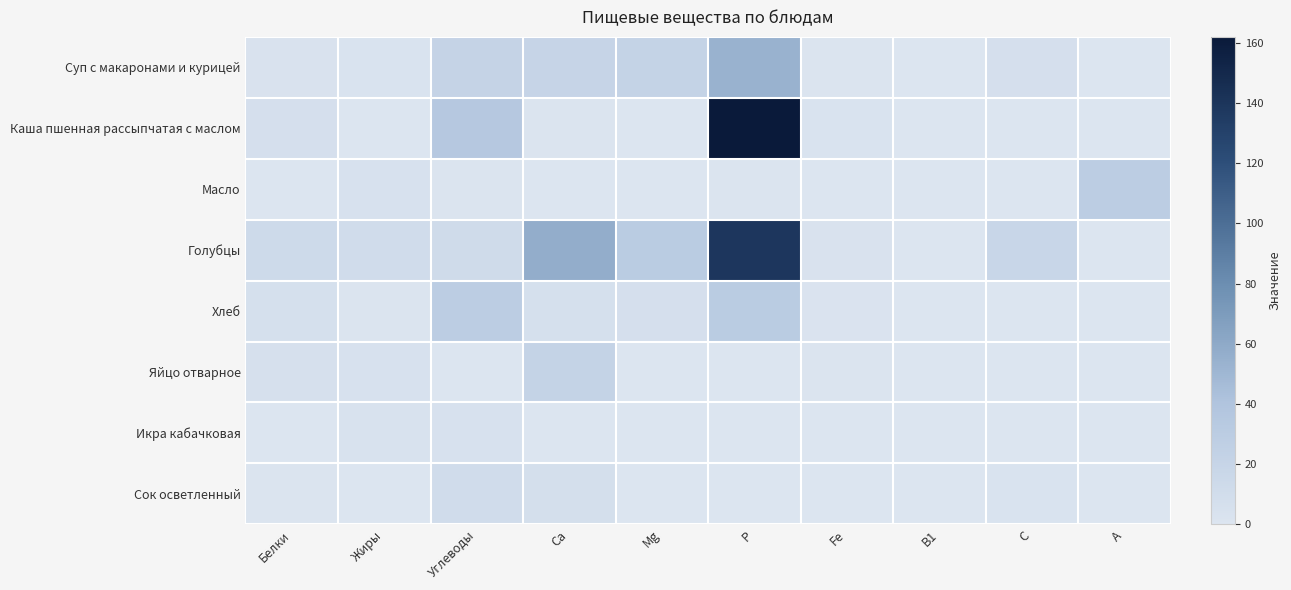

What is the difference between the highest and lowest values at Углеводы?

35.0